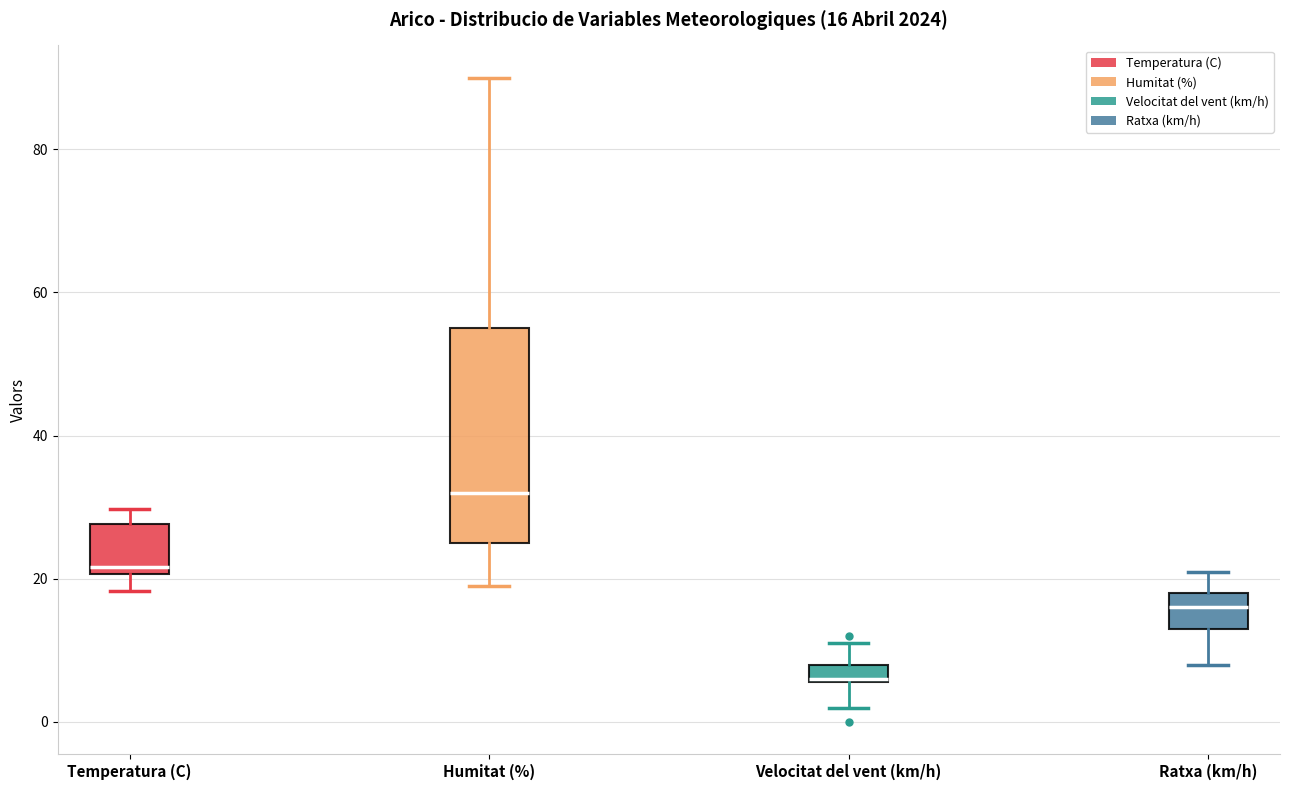

Which box has the highest median line?

Humitat (%)